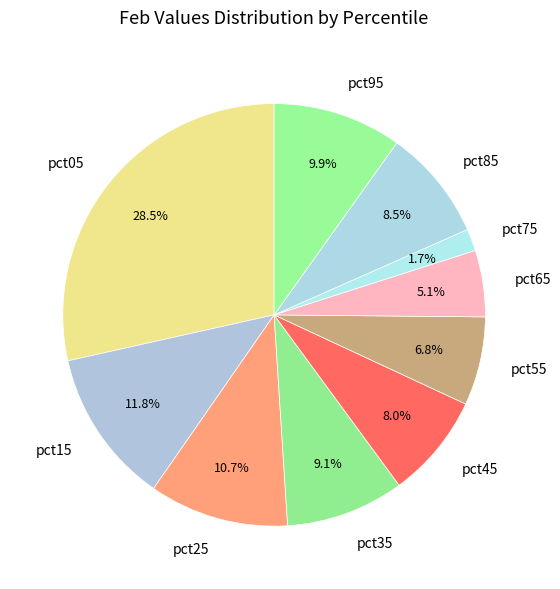

How much of the chart is everything except pct75?

98.3%